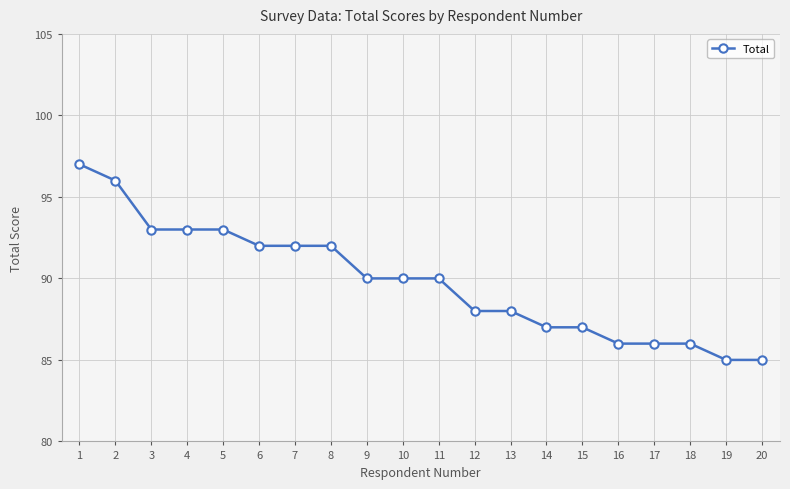

What is the value of the 4th point from the left?

93